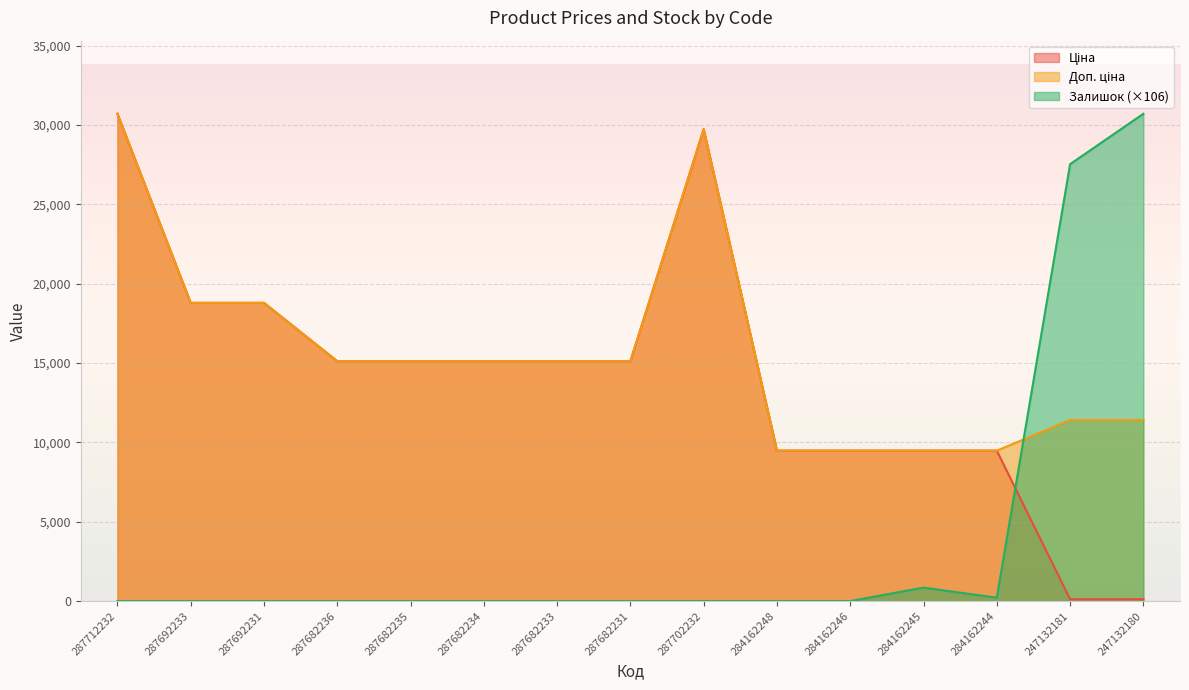

The value of Залишок at 287692231 is -12306.9. True or false?

False